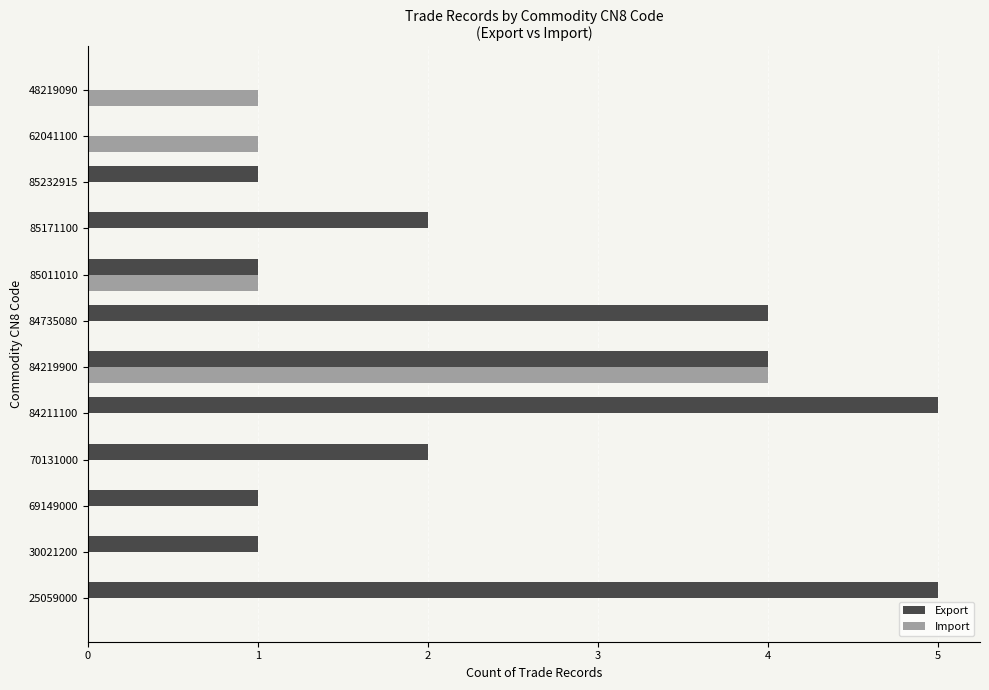

The Export series shows 4 at 84219900. True or false?

True